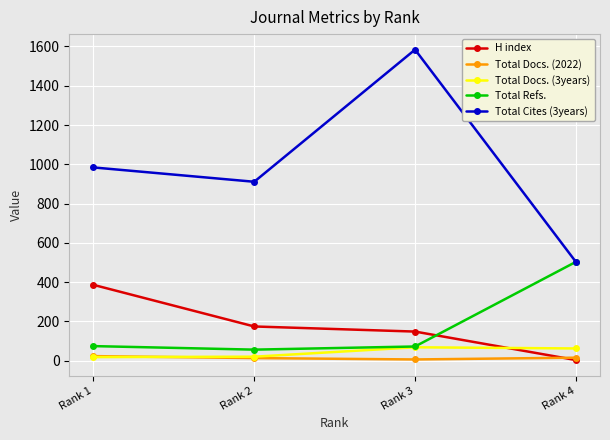

In Total Refs., how many points are lower than both neighbors (excluding endpoints)?

1